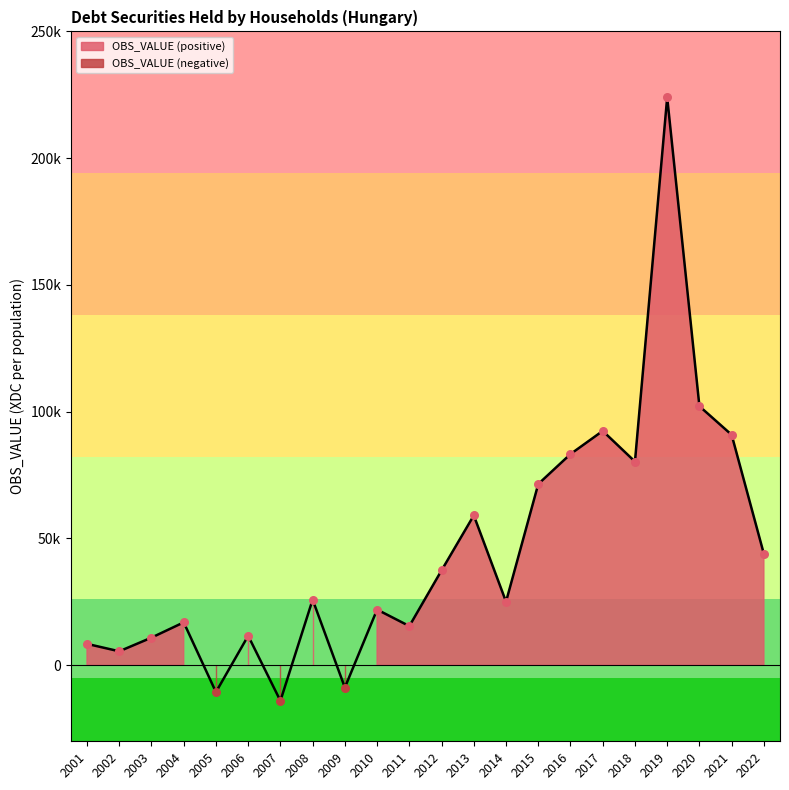

Which has a higher value, 2020 or 2013?

2020